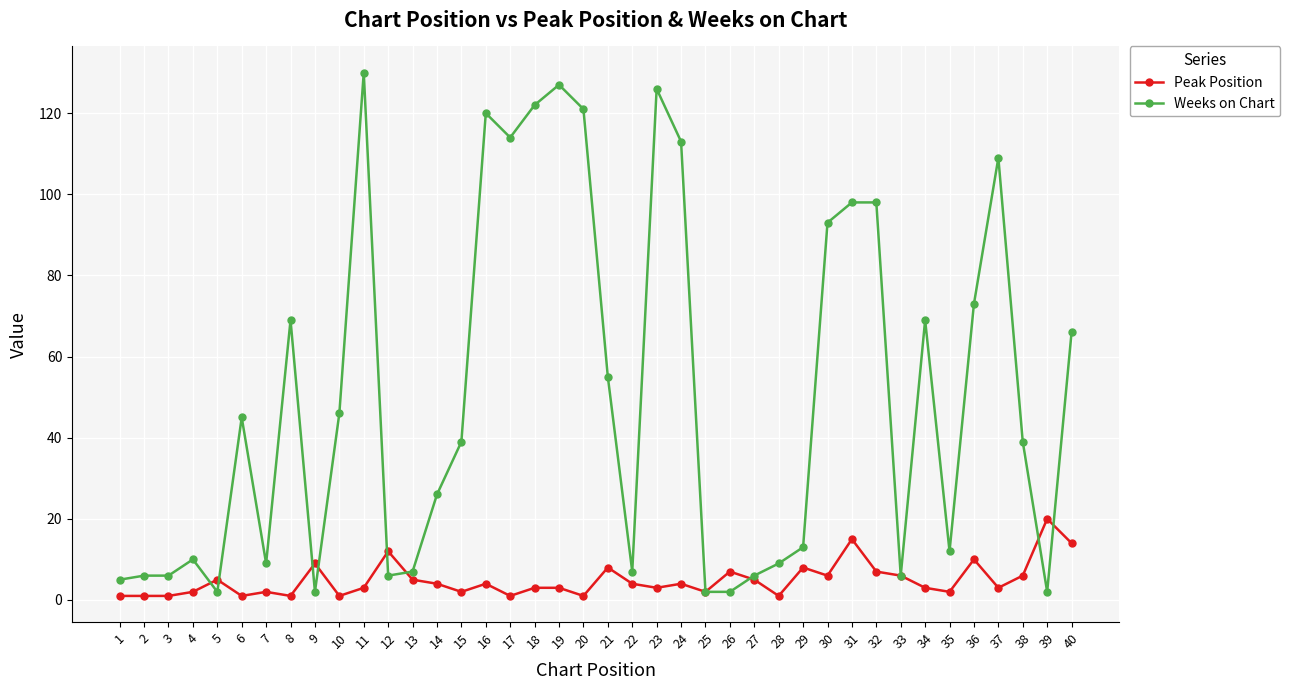

Count the number of data series in this chart.

2